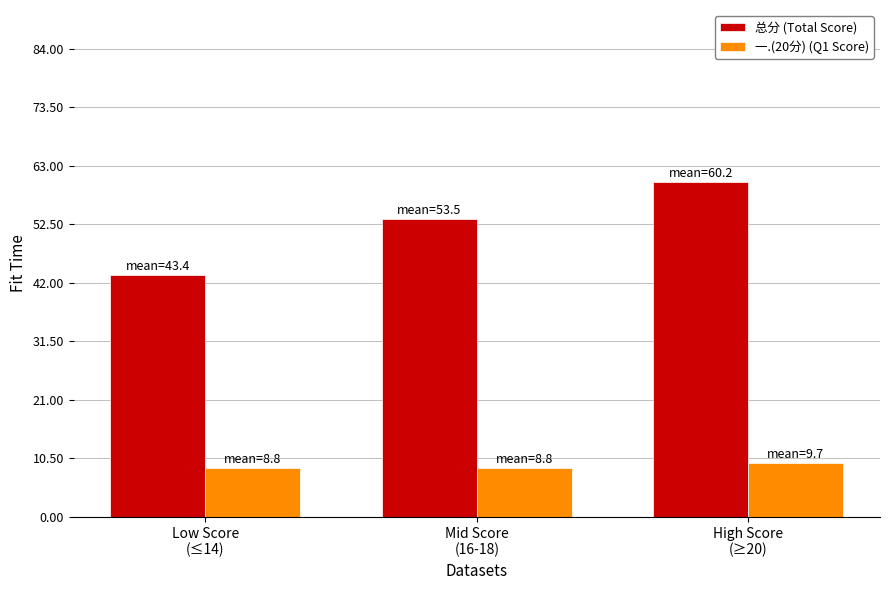

What is the approximate value of 总分 (Total Score) at Low Score
(≤14)?

43.4